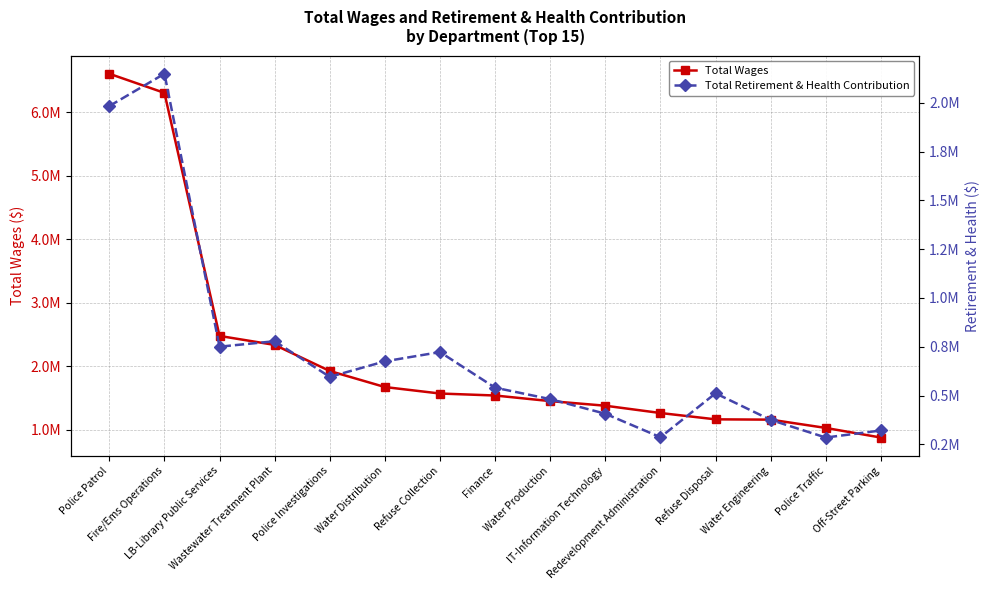

True or false: Total Wages has a value of 3519848.6 at Fire/Ems Operations.

False